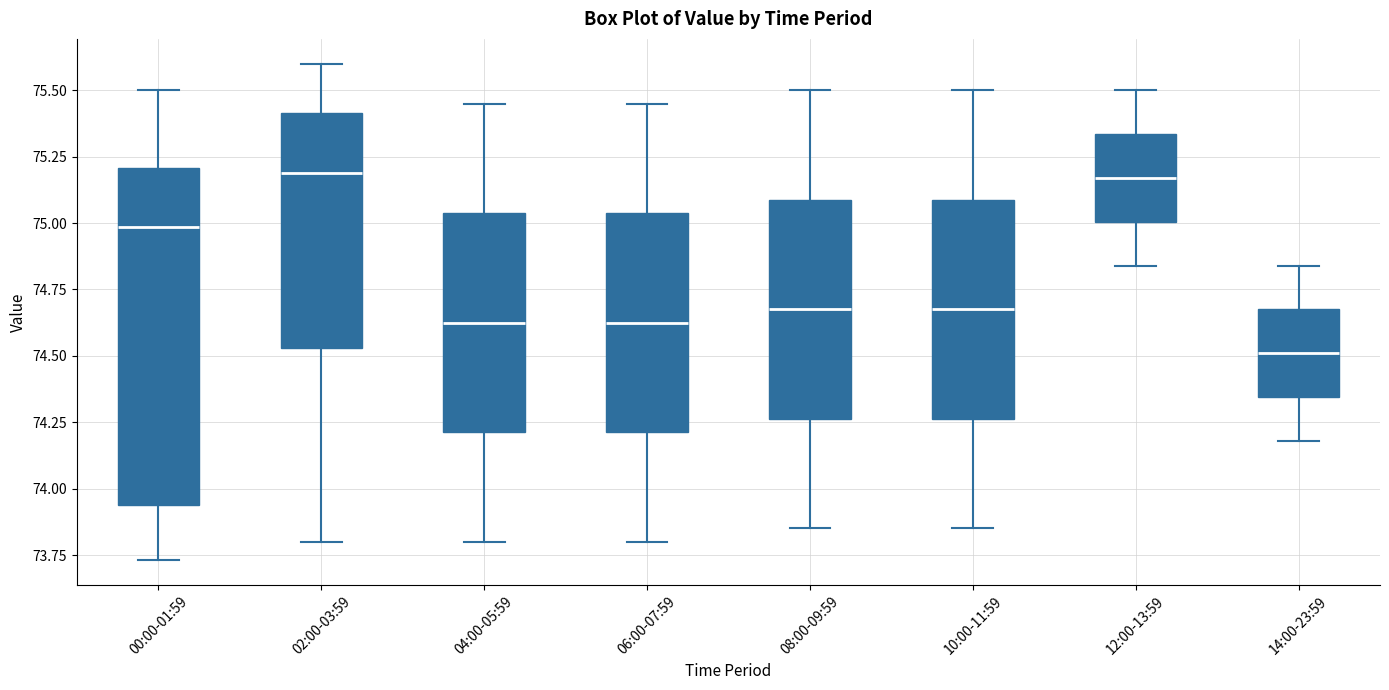

Which box is the tallest, from its lower edge to its upper edge?

00:00-01:59